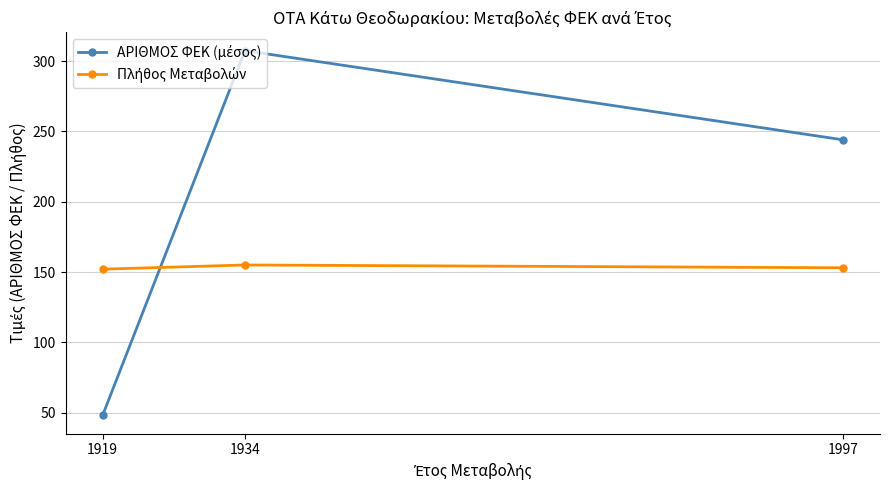

At which category does the chart reach its minimum across all series?

1919